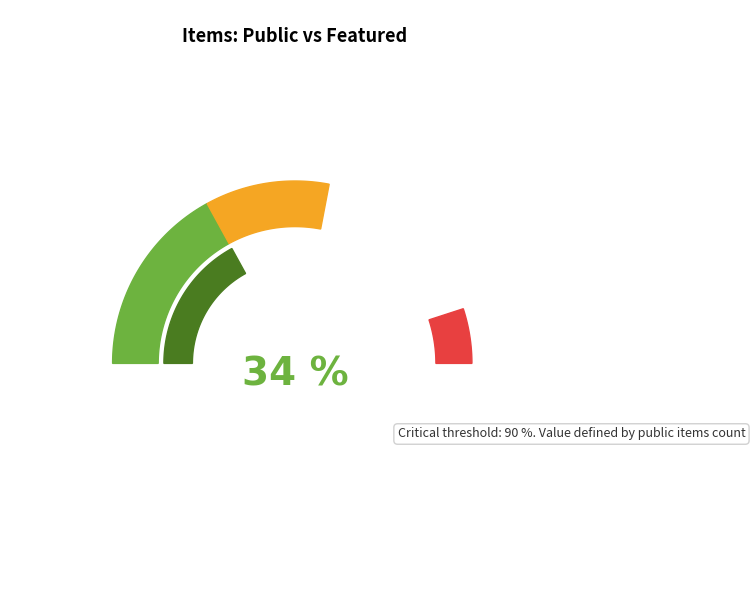

The 99380 slice represents 1% of the pie. True or false?

False